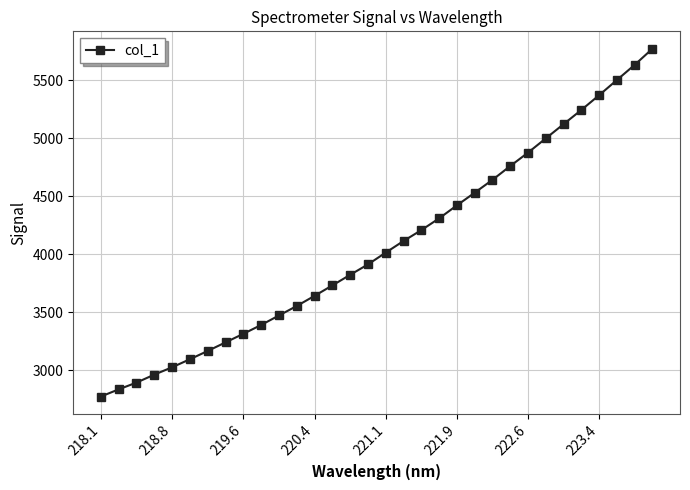

What is the sum of all values?

130316.6